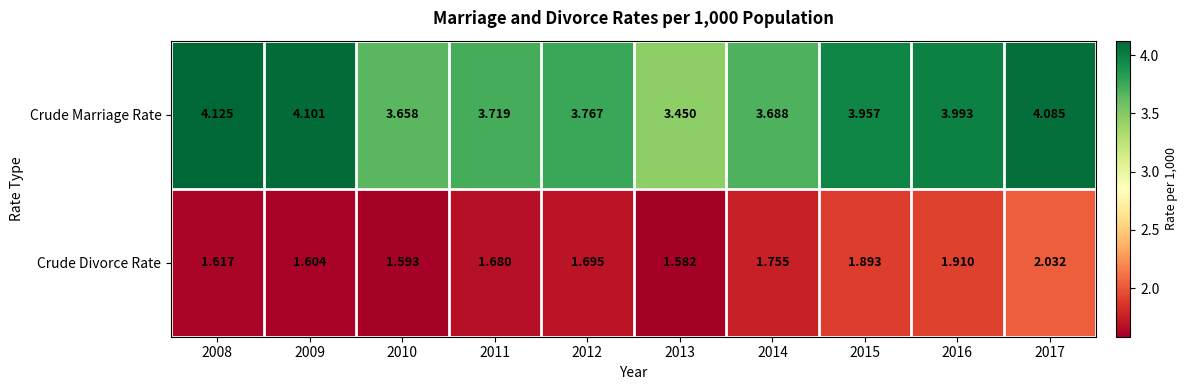

Which series has the largest total across all categories?

Crude Marriage Rate